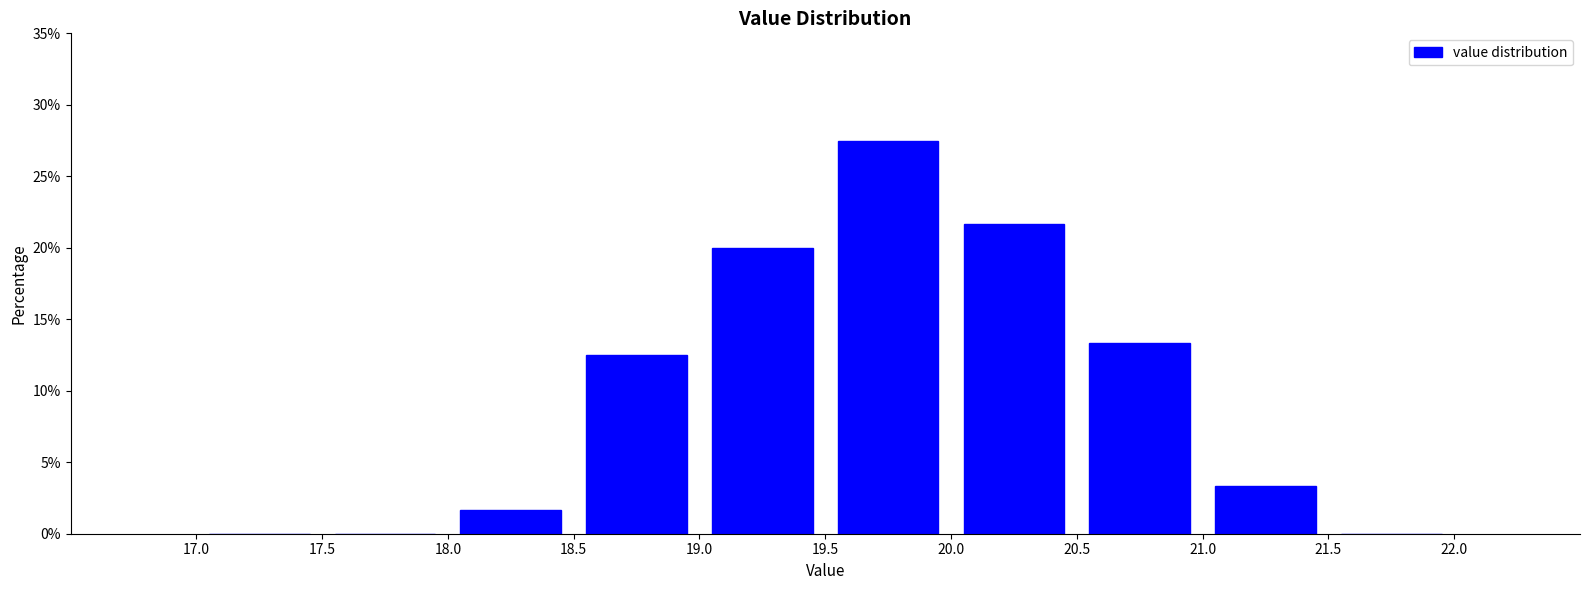

Over which range of the x-axis is the bar tallest?

19.5 to 20.0